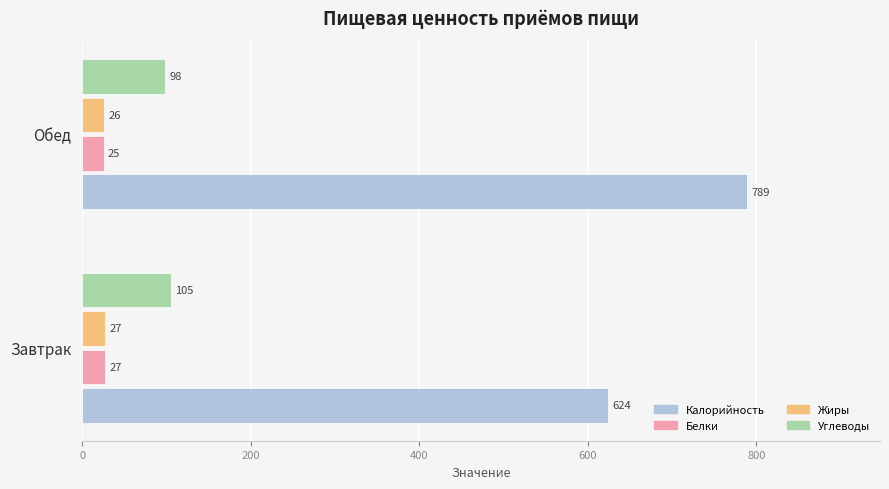

What is the average value of the Углеводы series?

101.7